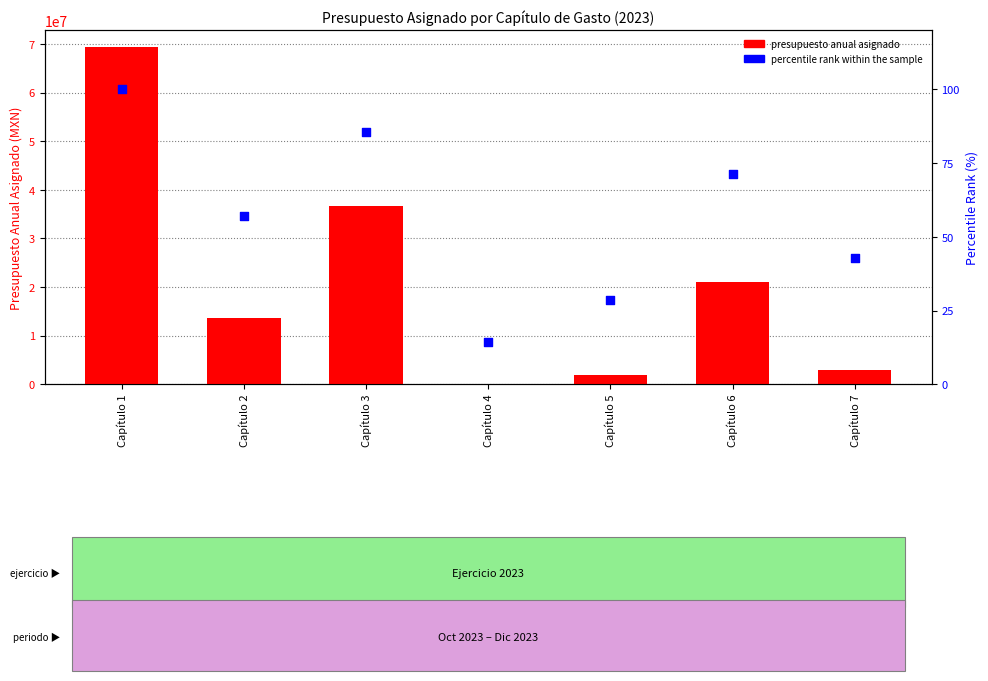

At which category is the sum across all series the highest?

Capítulo 1